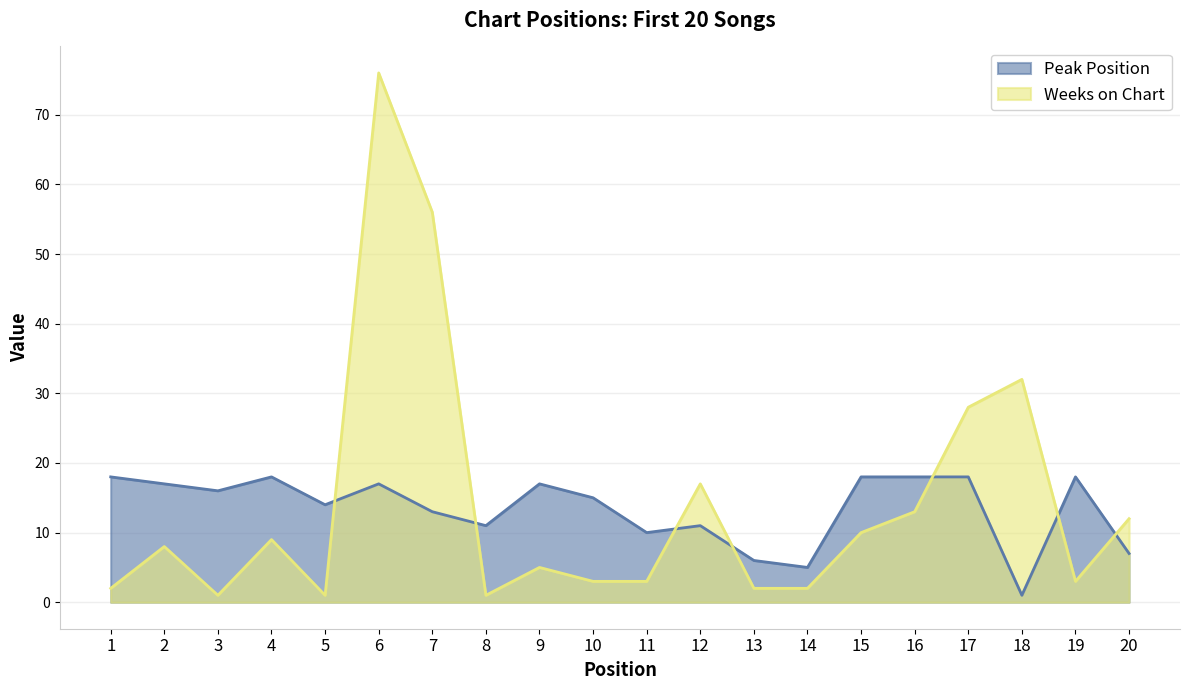

Does the chart have visible grid lines?

Yes